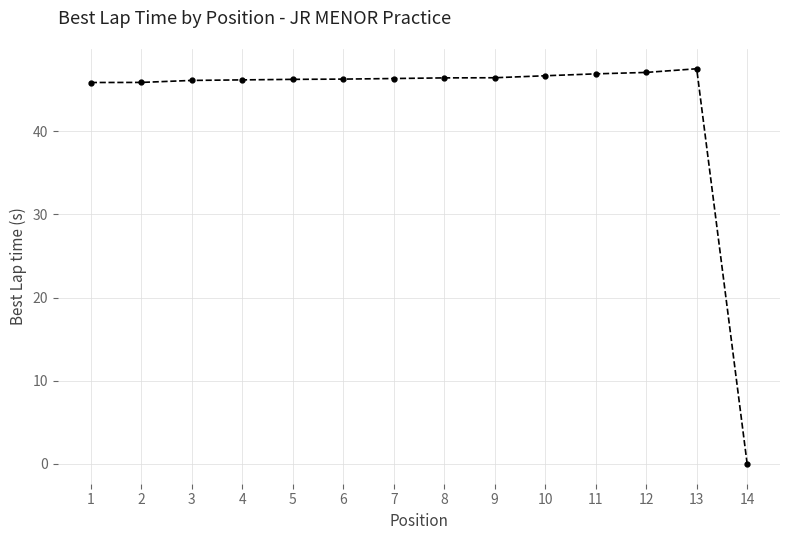

How many categories are shown in the chart?

14